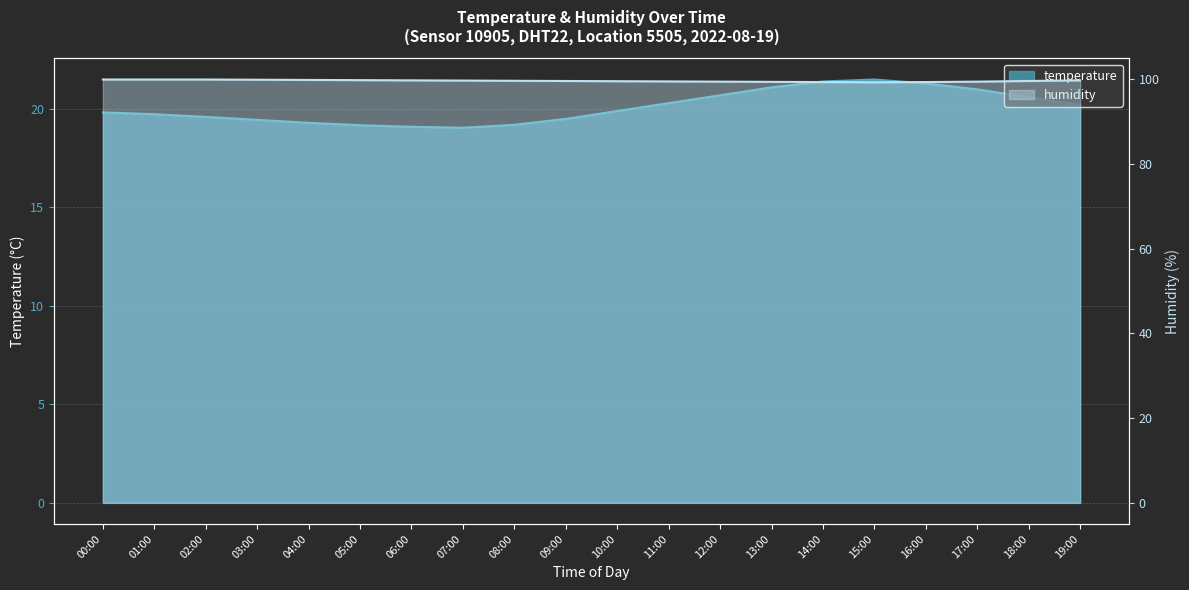

Reading left to right, extract all data points from this chart.

temperature: 00:00=19.8	01:00=19.7	02:00=19.6	03:00=19.4	04:00=19.3	05:00=19.2	06:00=19.1	07:00=19.1	08:00=19.2	09:00=19.5	10:00=19.9	11:00=20.3	12:00=20.7	13:00=21.1	14:00=21.4	15:00=21.5	16:00=21.3	17:00=21.0	18:00=20.6	19:00=20.2
humidity: 00:00=99.9	01:00=99.9	02:00=99.9	03:00=99.8	04:00=99.8	05:00=99.8	06:00=99.7	07:00=99.7	08:00=99.6	09:00=99.5	10:00=99.5	11:00=99.5	12:00=99.4	13:00=99.3	14:00=99.3	15:00=99.2	16:00=99.3	17:00=99.4	18:00=99.5	19:00=99.7